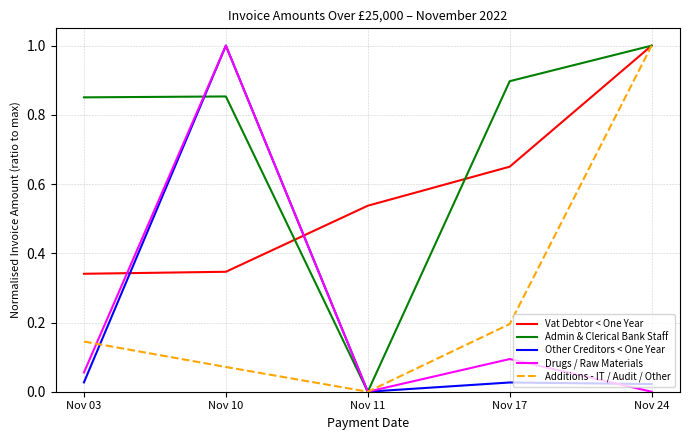

Between Nov 10 and Nov 17, which series saw the biggest shift?

Other Creditors < One Year